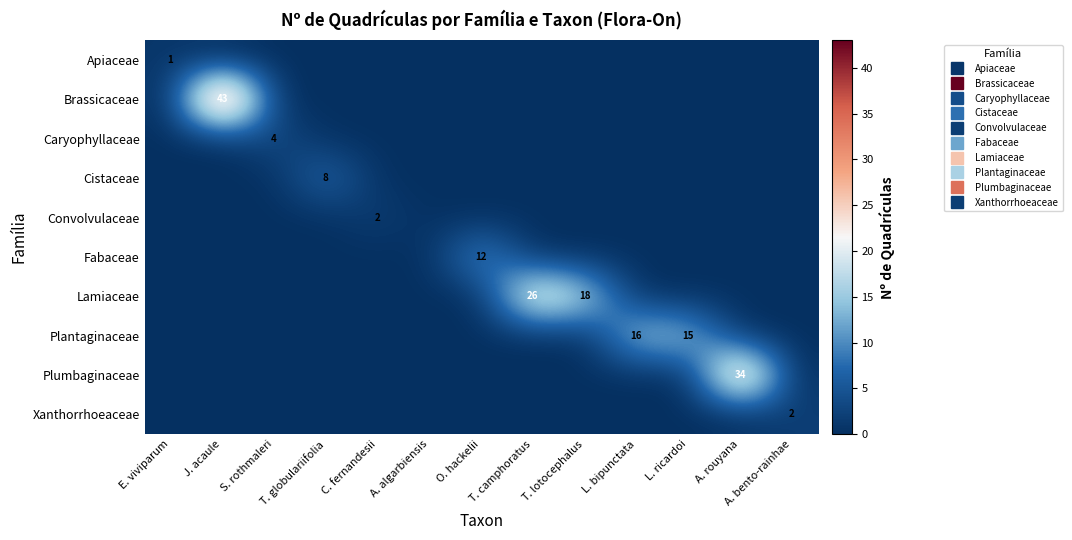

The Convolvulaceae series shows 3 at C. fernandesii. True or false?

False